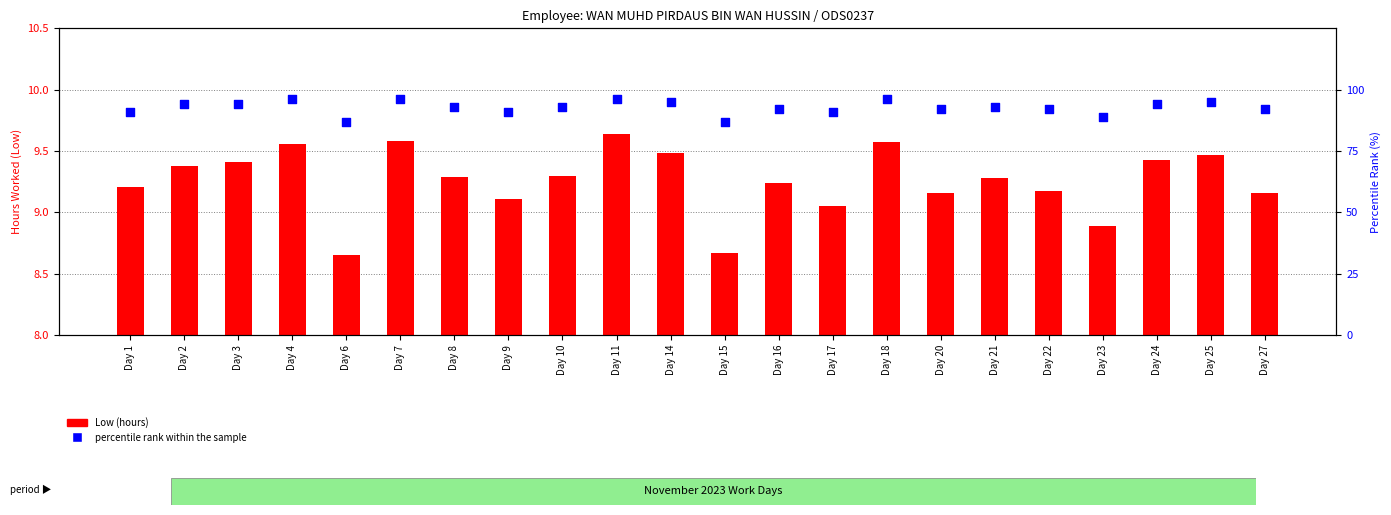

Is the value of percentile rank within the sample at Day 6 greater than the value of Low (hours) at Day 16?

Yes